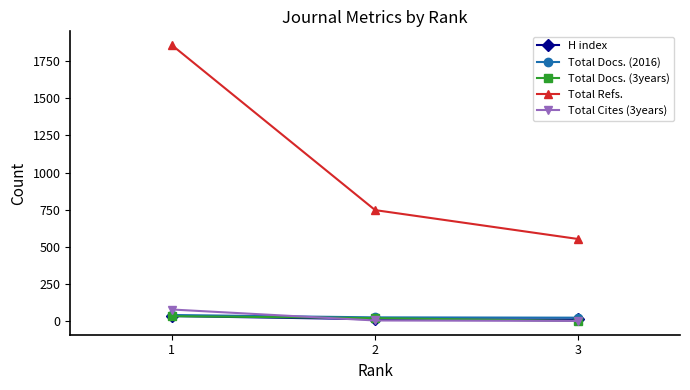

Which category has the highest value across all series?

1